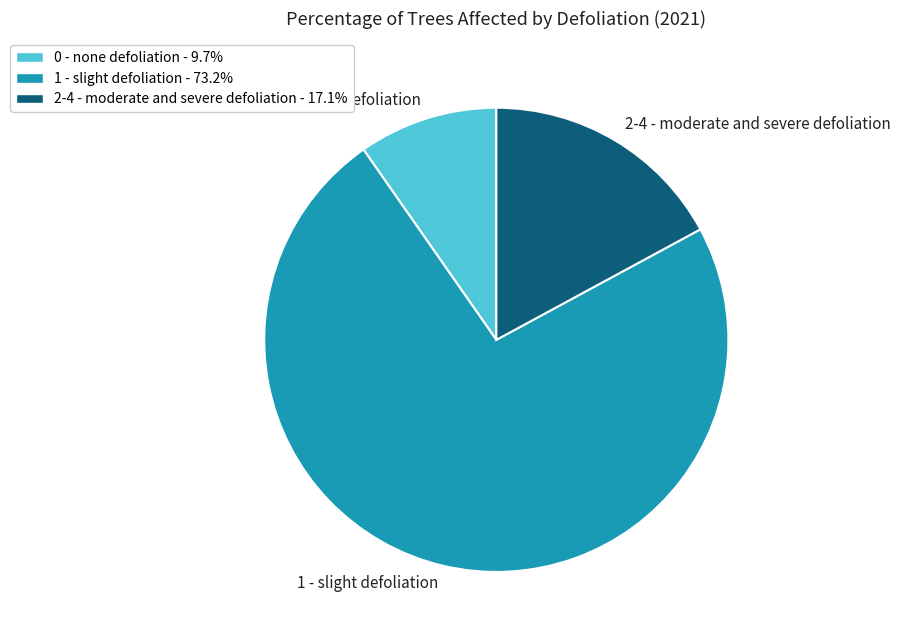

What is the smallest slice in the pie chart?

0 - none defoliation